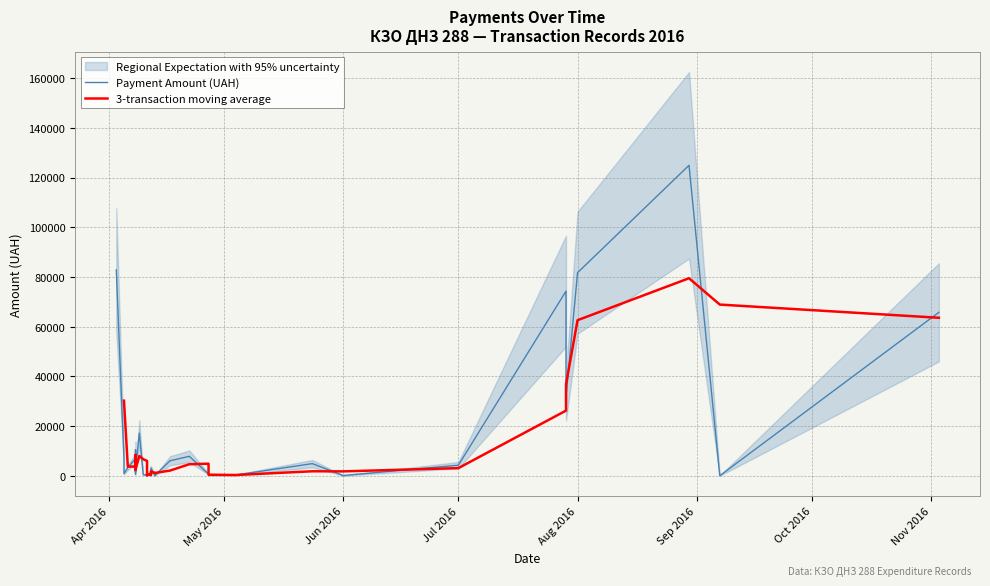

What is the average value?

14111.1